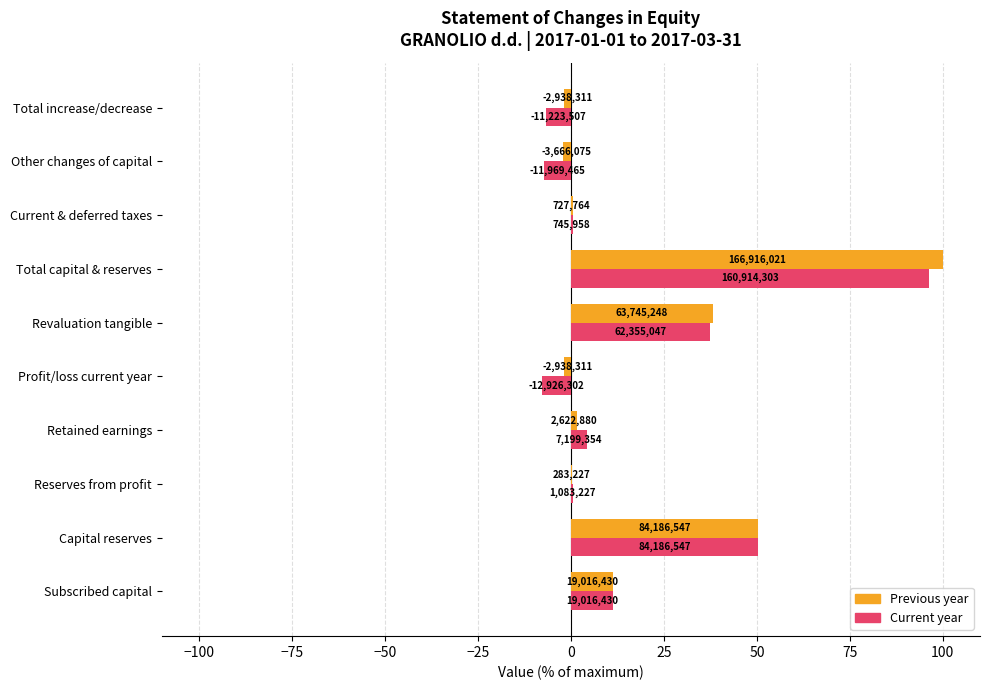

Which series has the largest total across all categories?

Previous year